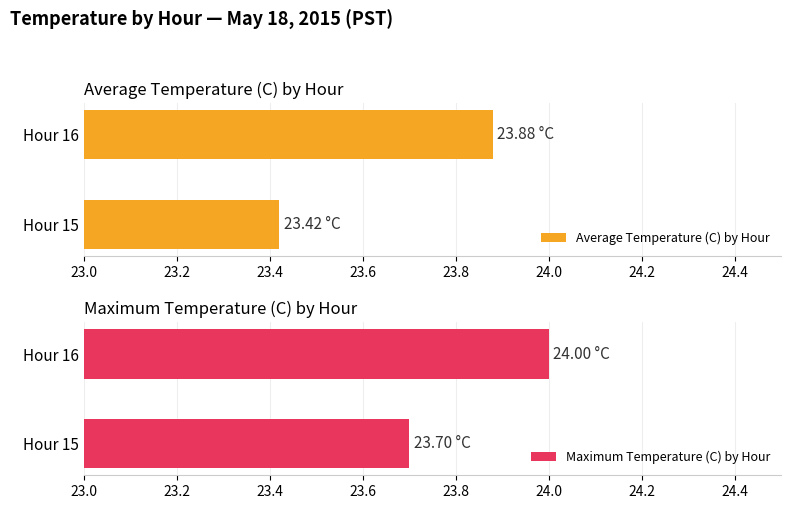

What are all the series names shown in the legend?

Average Temperature (C) by Hour, Maximum Temperature (C) by Hour